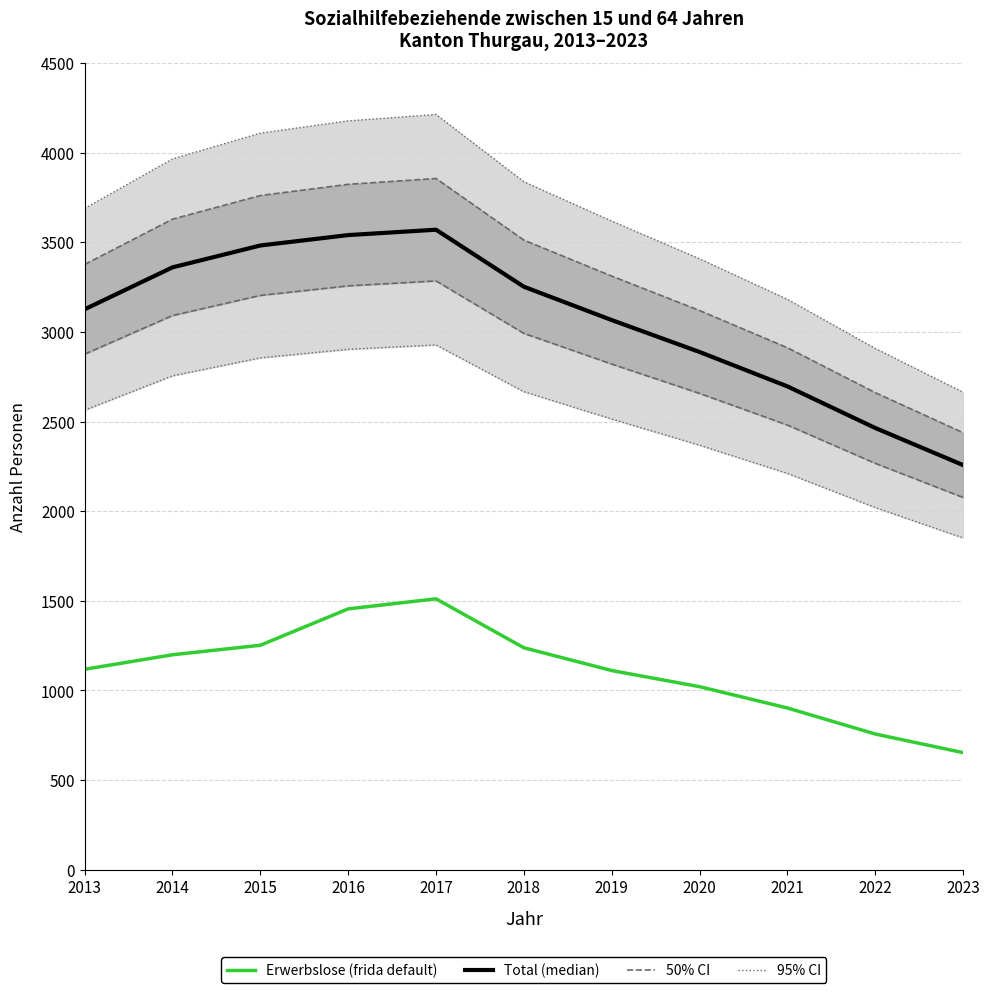

What is the spread (max minus min) of values at 2021?

1794